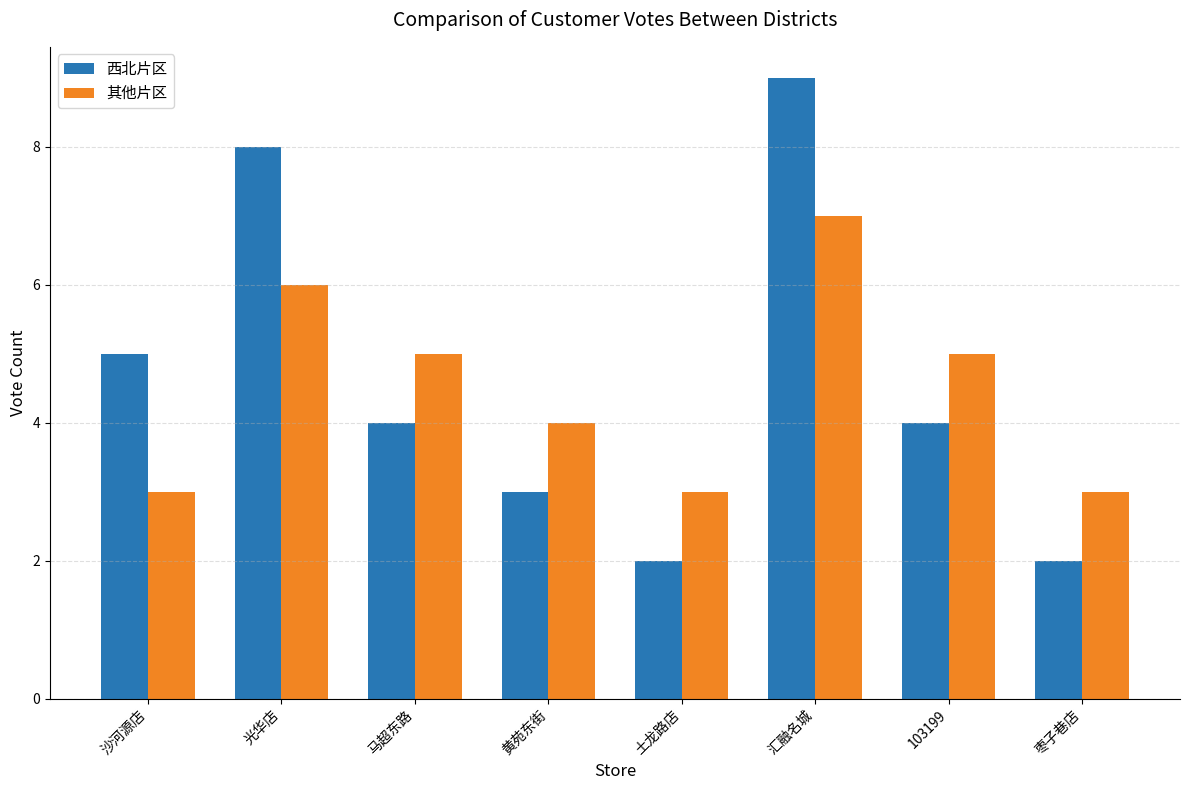

How many groups of bars are there?

8